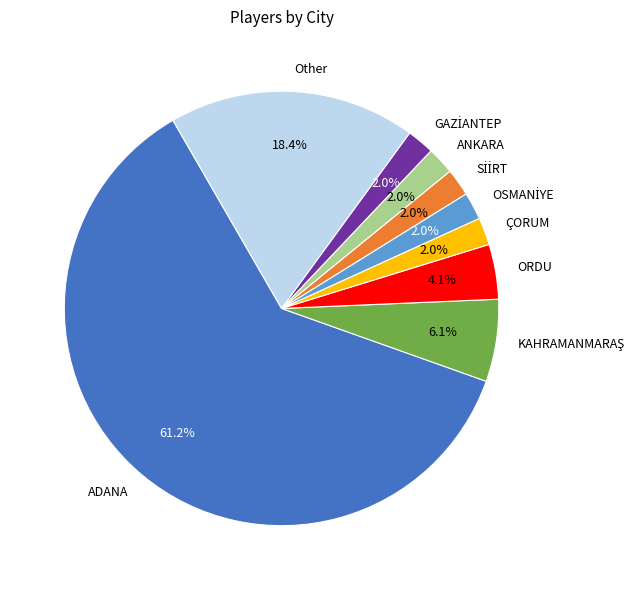

Does ORDU account for over 50% of the chart?

No